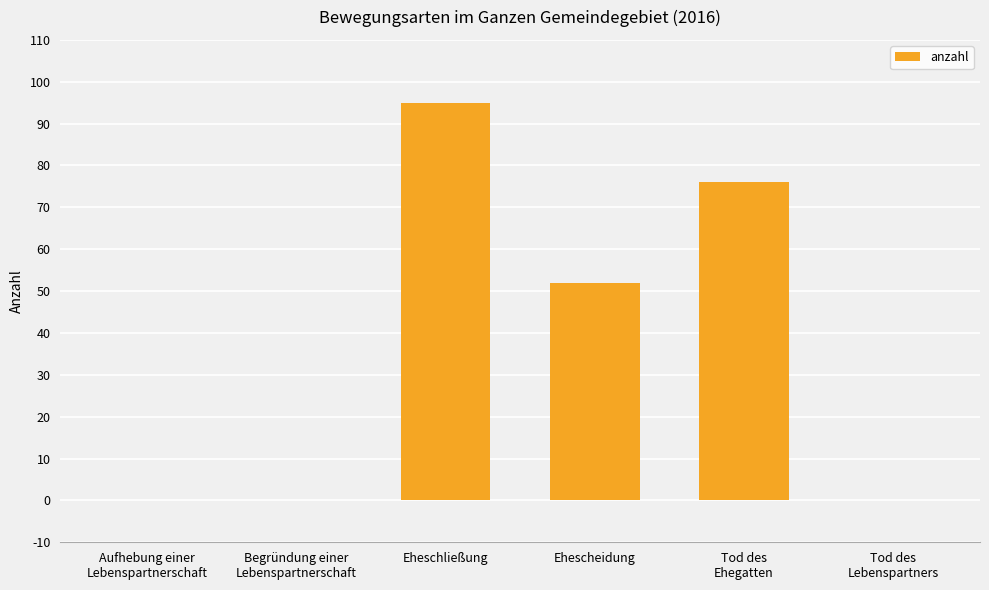

What is the approximate value at Eheschließung?

95